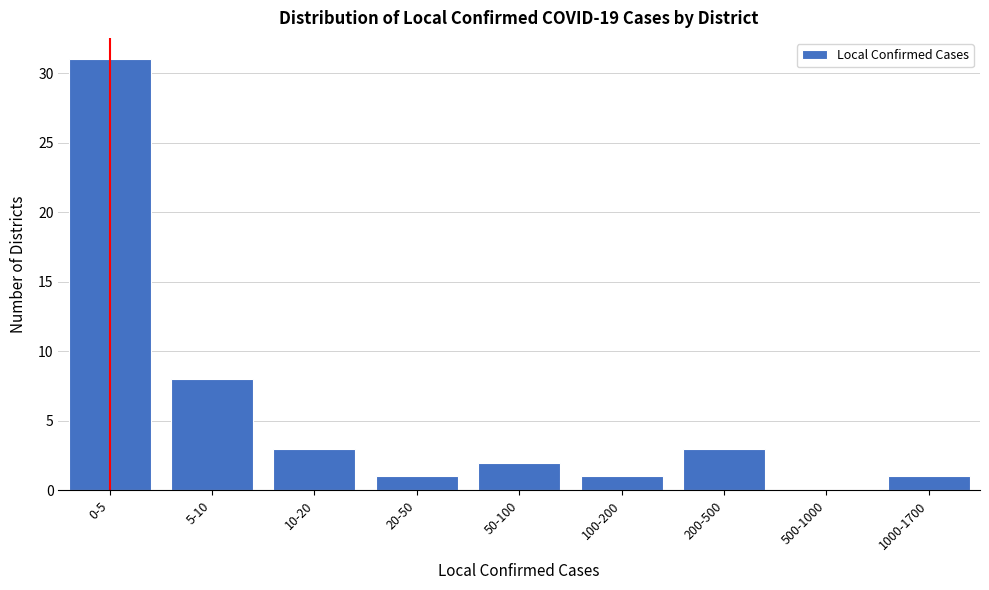

Reading right to left, list all the values displayed in this chart.

1000-1700=1	500-1000=0	200-500=3	100-200=1	50-100=2	20-50=1	10-20=3	5-10=8	0-5=31